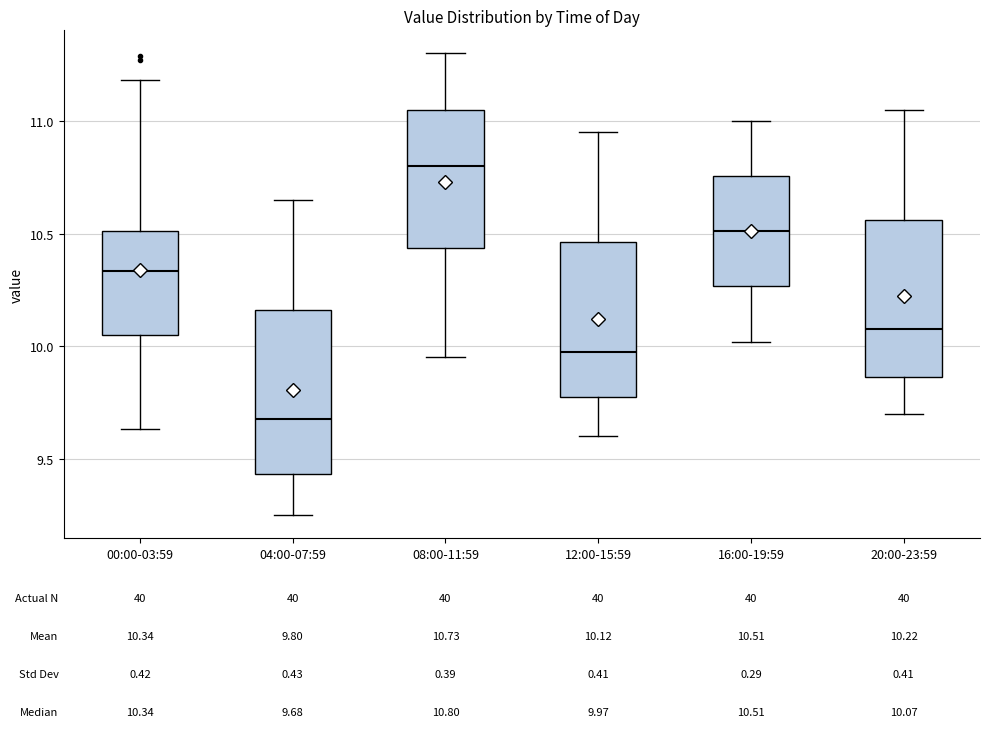

Which box's median line is the highest?

08:00-11:59